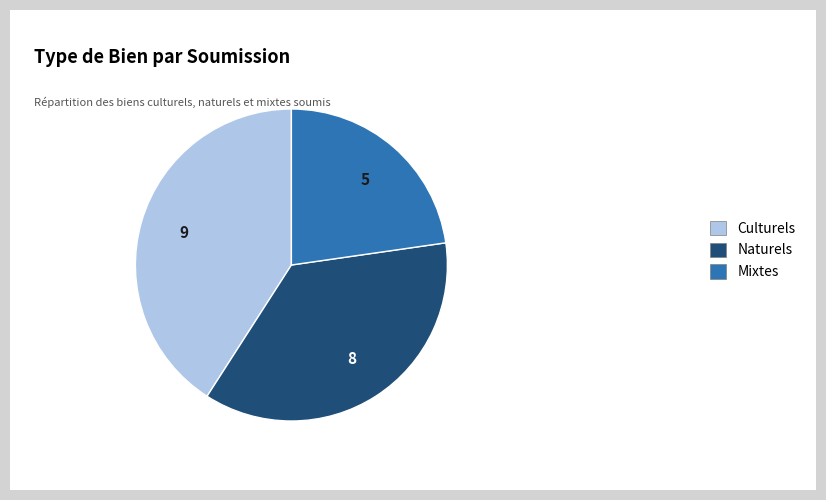

Count the number of slices in the pie.

3